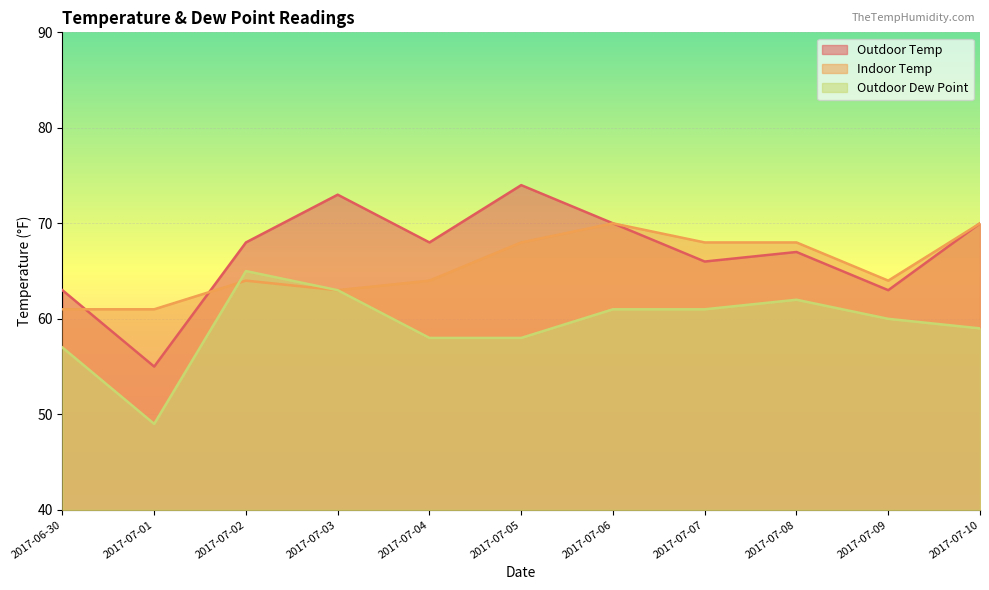

Where does the Outdoor Dew Point series first go above 60?

2017-07-02